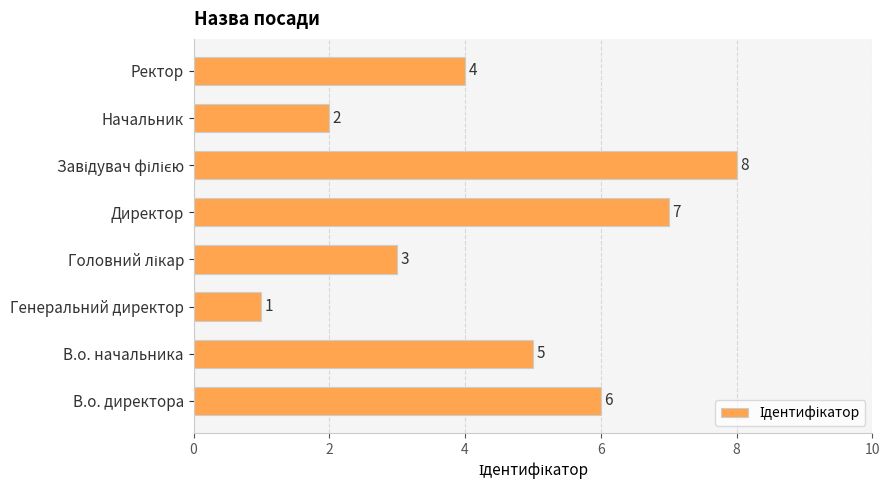

Read the value at В.о. директора.

6